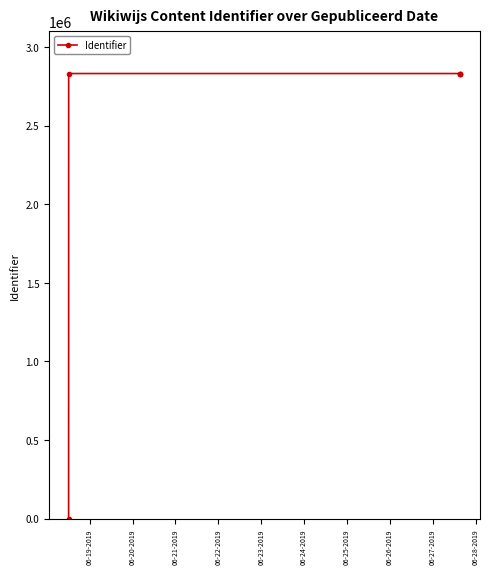

True or false: the data has more than 2 interior local peaks.

False